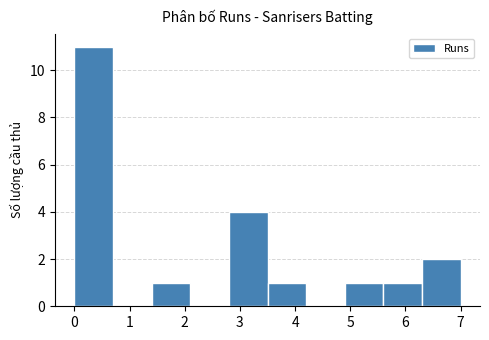

Over which range of the x-axis is the bar tallest?

0.0 to 0.7